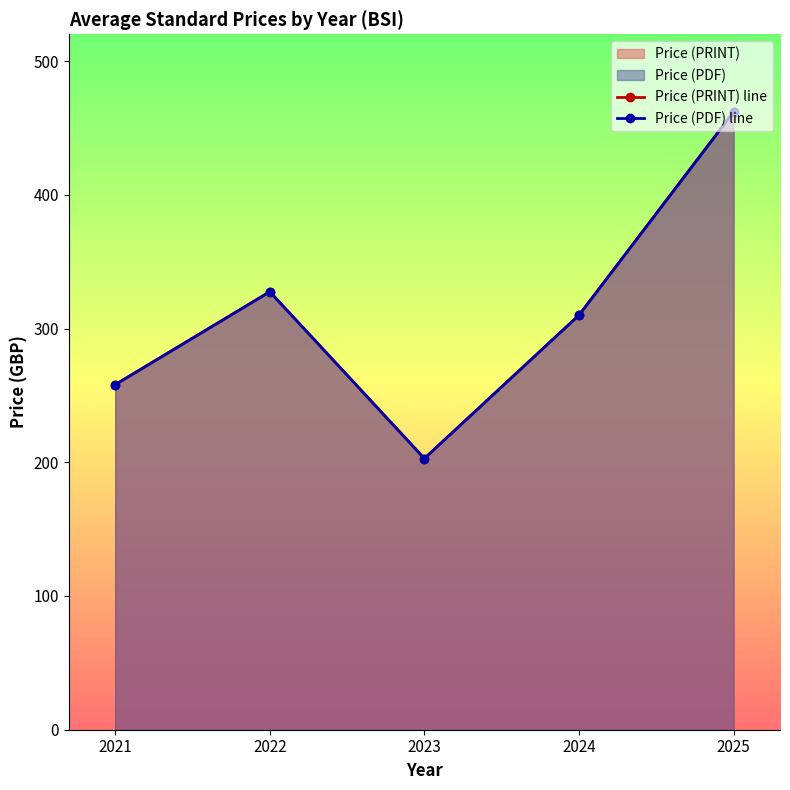

What is the maximum value shown in the chart?

462.0